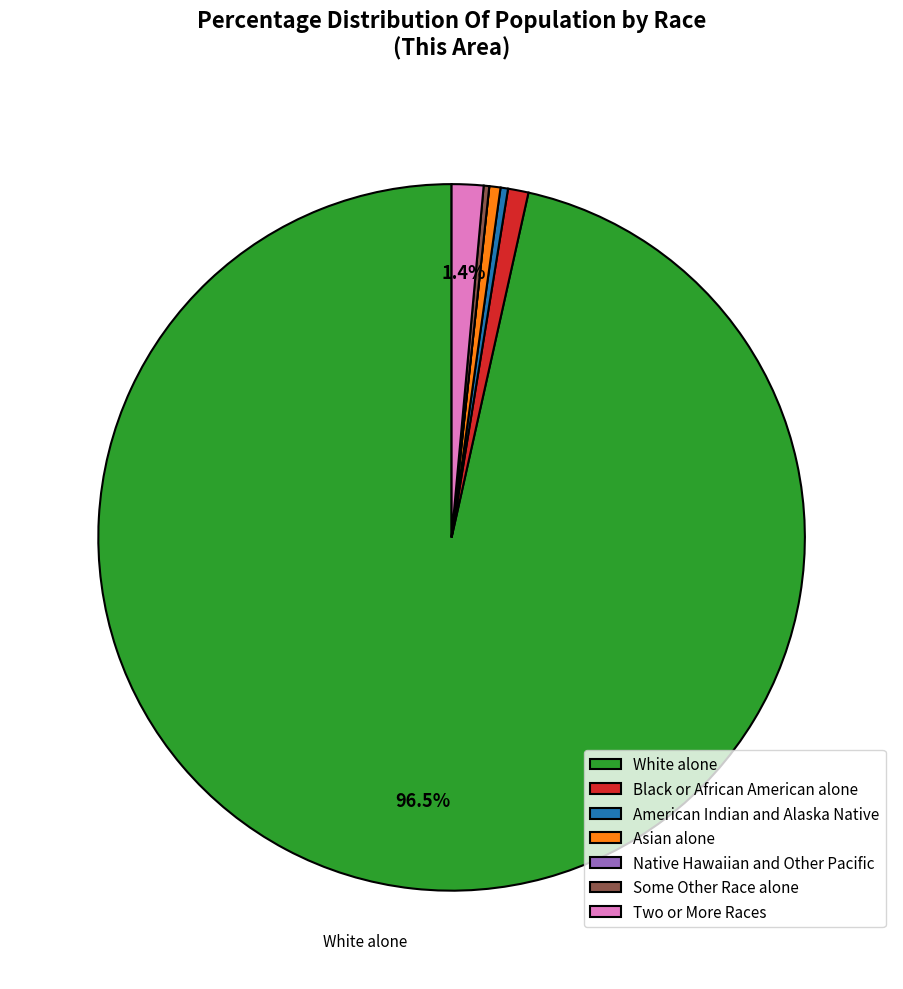

Which category has the biggest portion of the pie?

White alone